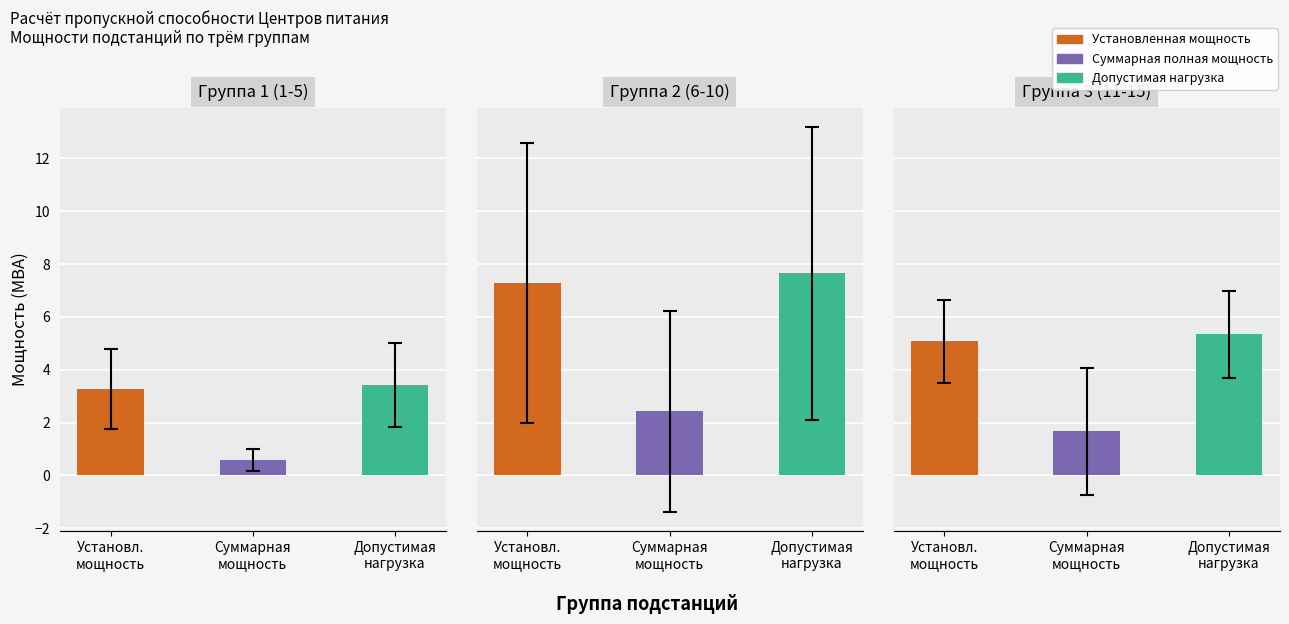

Which series has the largest total across all categories?

Допустимая нагрузка